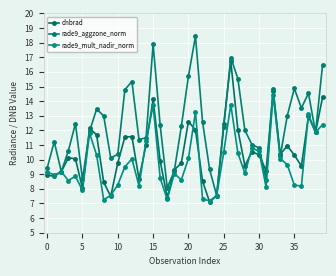

What is the average value of the dnbrad series?

10.5